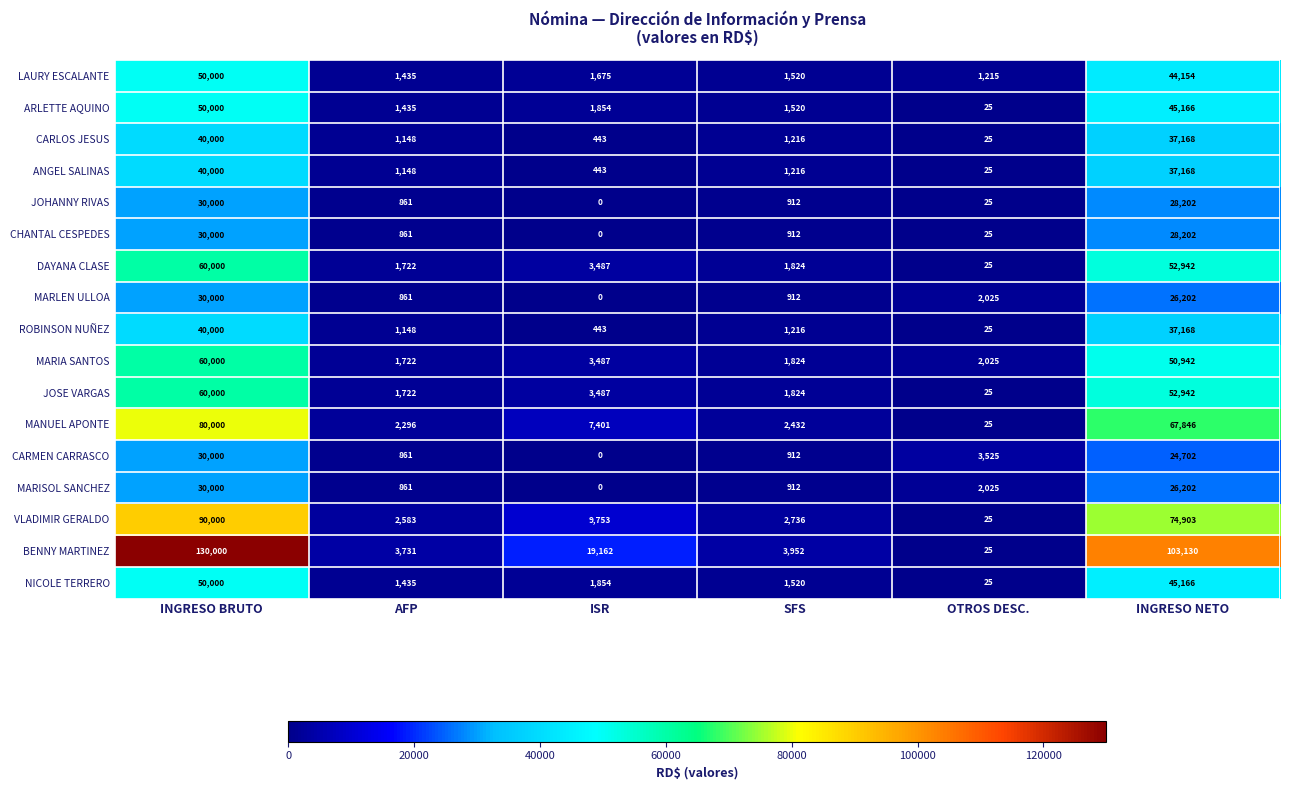

The JOHANNY RIVAS series shows 17028 at INGRESO BRUTO. True or false?

False